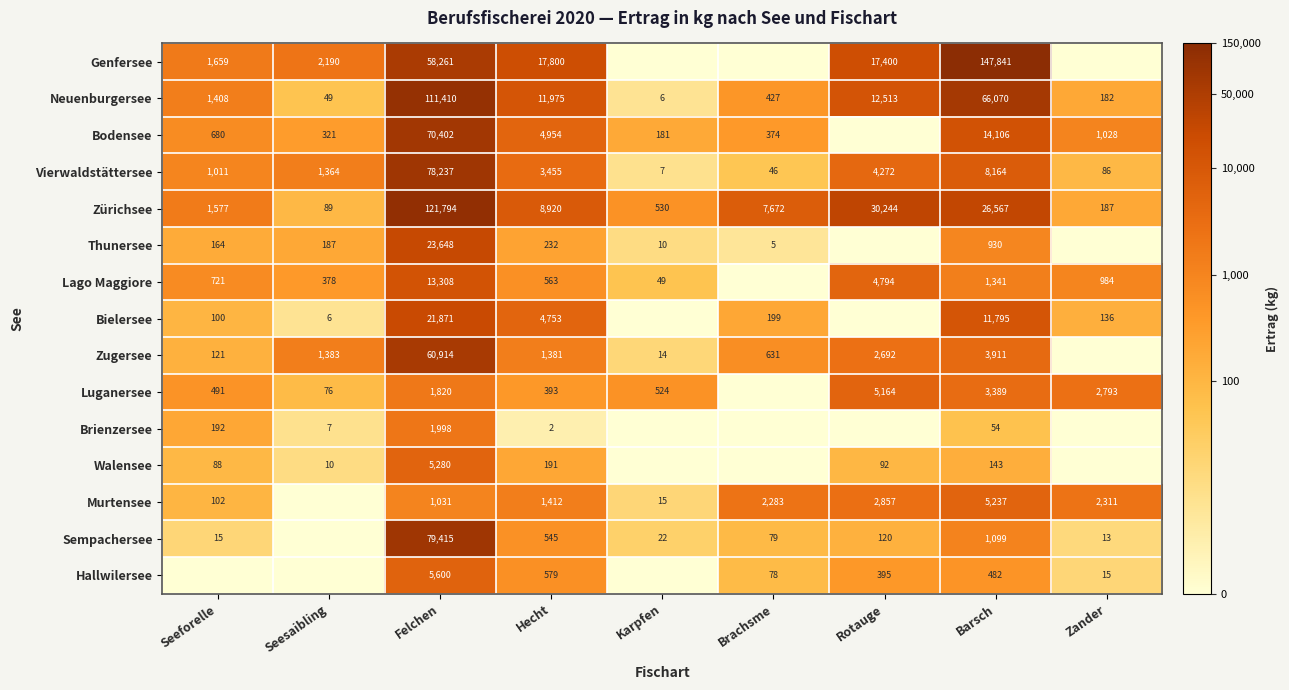

How many categories are shown in the chart?

9